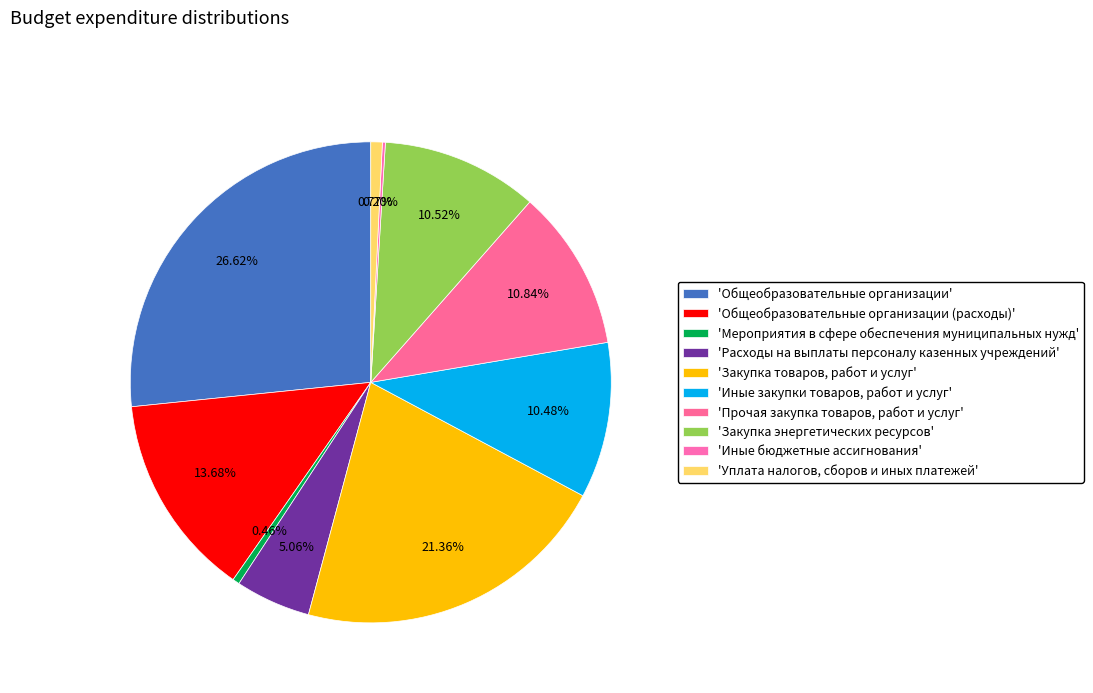

Which slice is the smallest?

Иные бюджетные ассигнования